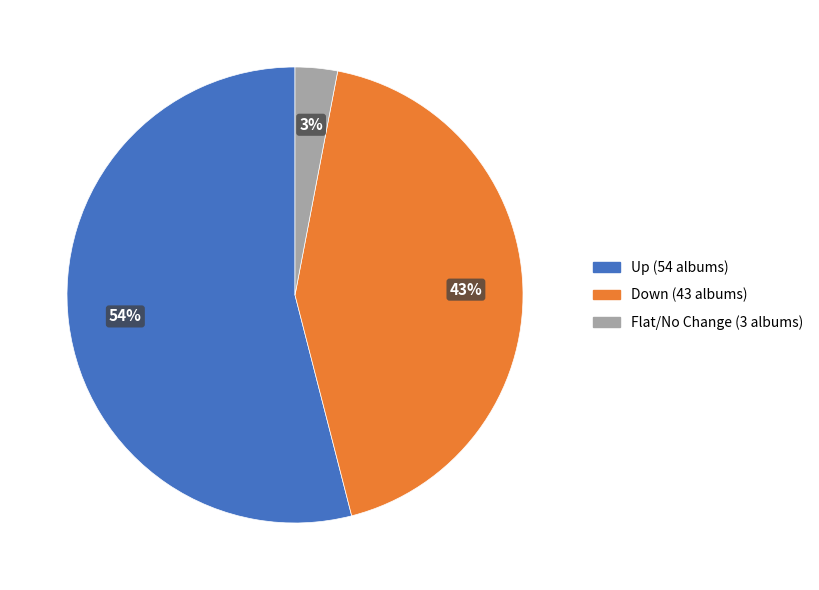

How many slices are in this pie chart?

3